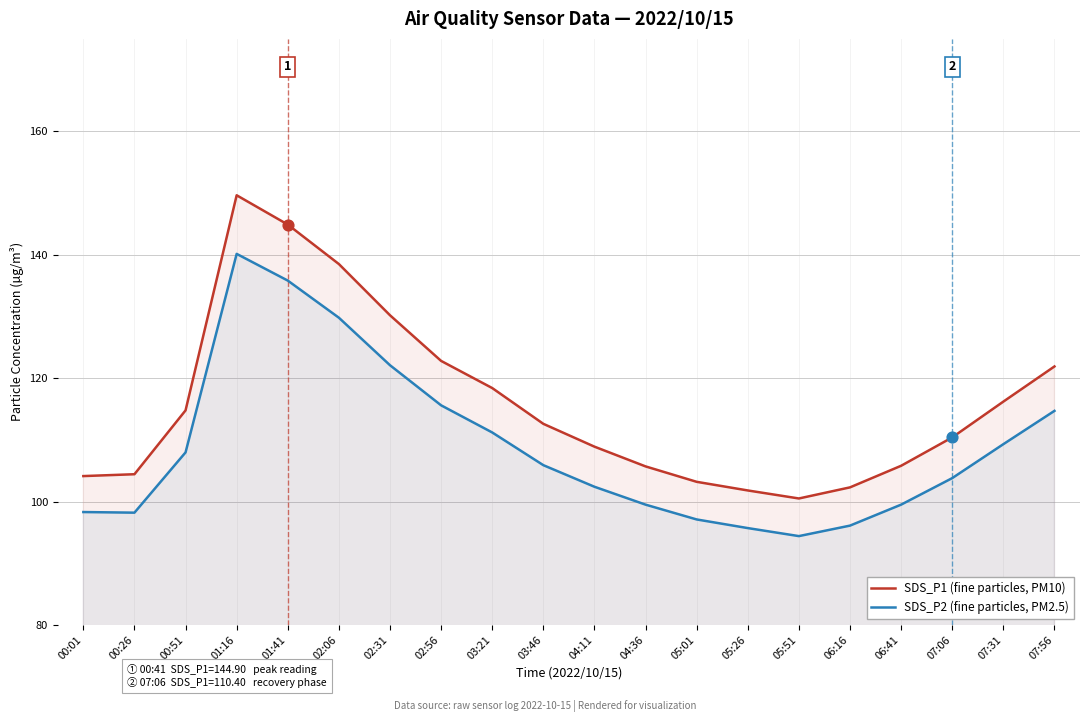

Which series reaches the minimum Y coordinate?

SDS_P2 (fine particles, PM2.5)